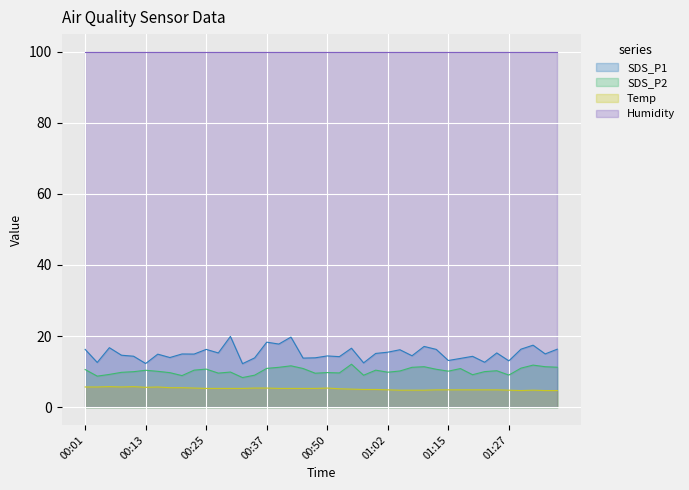

Which series has the largest range (max minus min)?

SDS_P1